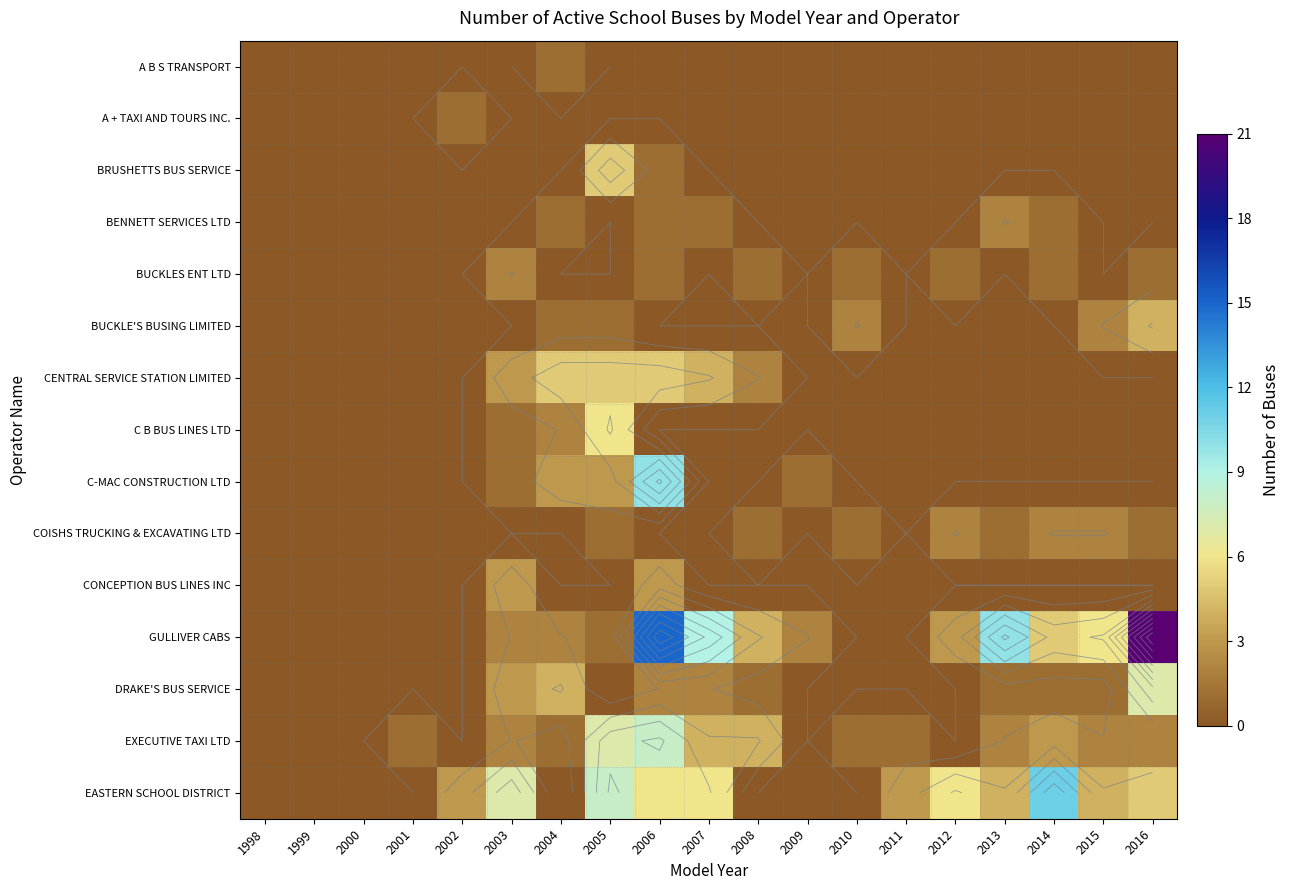

True or false: BUCKLE'S BUSING LIMITED has a value of 0 at 2007.

True